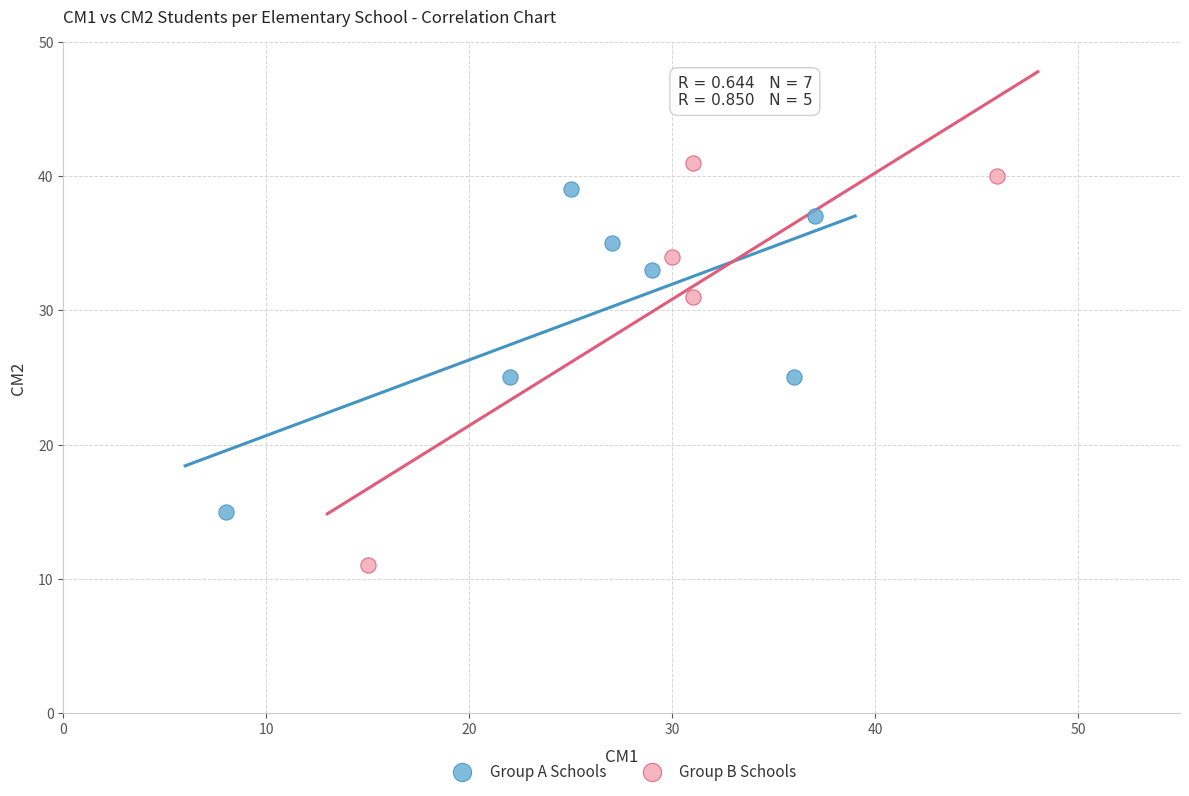

Which series contains the highest Y value?

Group B Schools